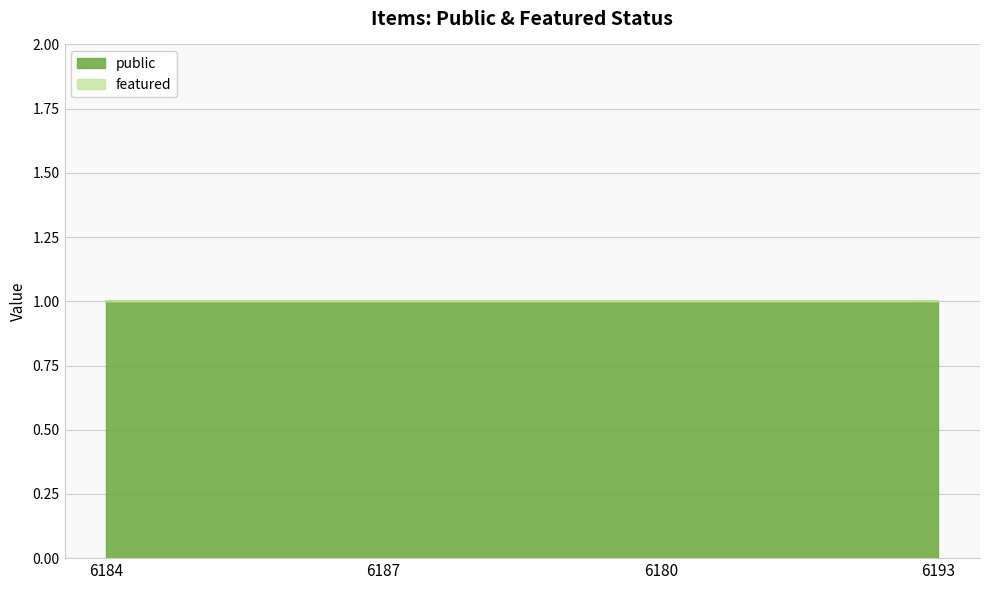

Which has a higher value, 6187 or 6184?

6187